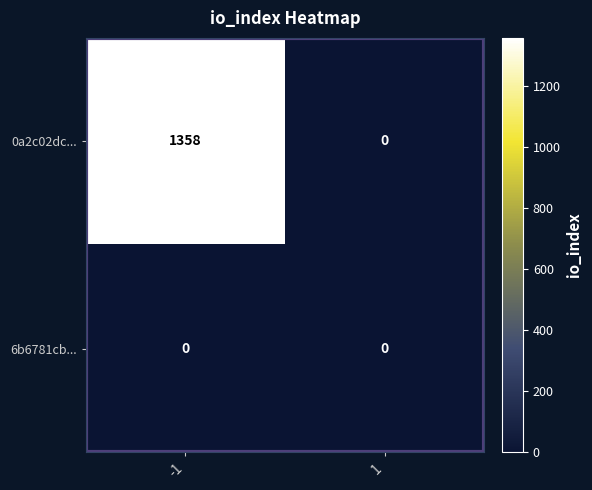

How many series are shown in this chart?

2